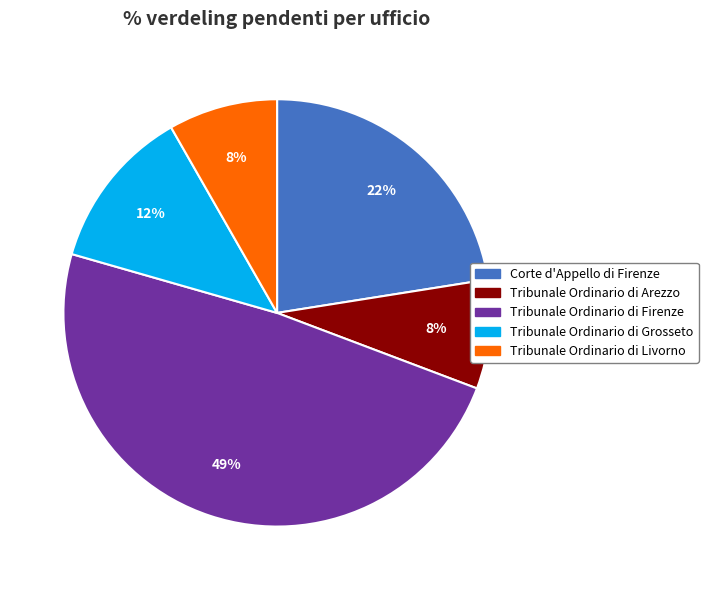

Does any single category account for the majority?

No